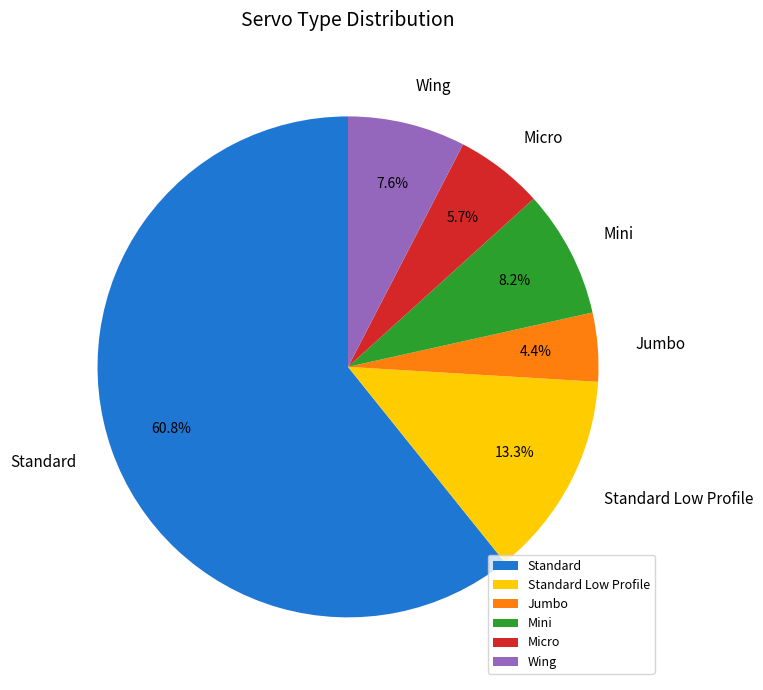

What is the ratio of the value at Jumbo to the value at Wing?

0.6